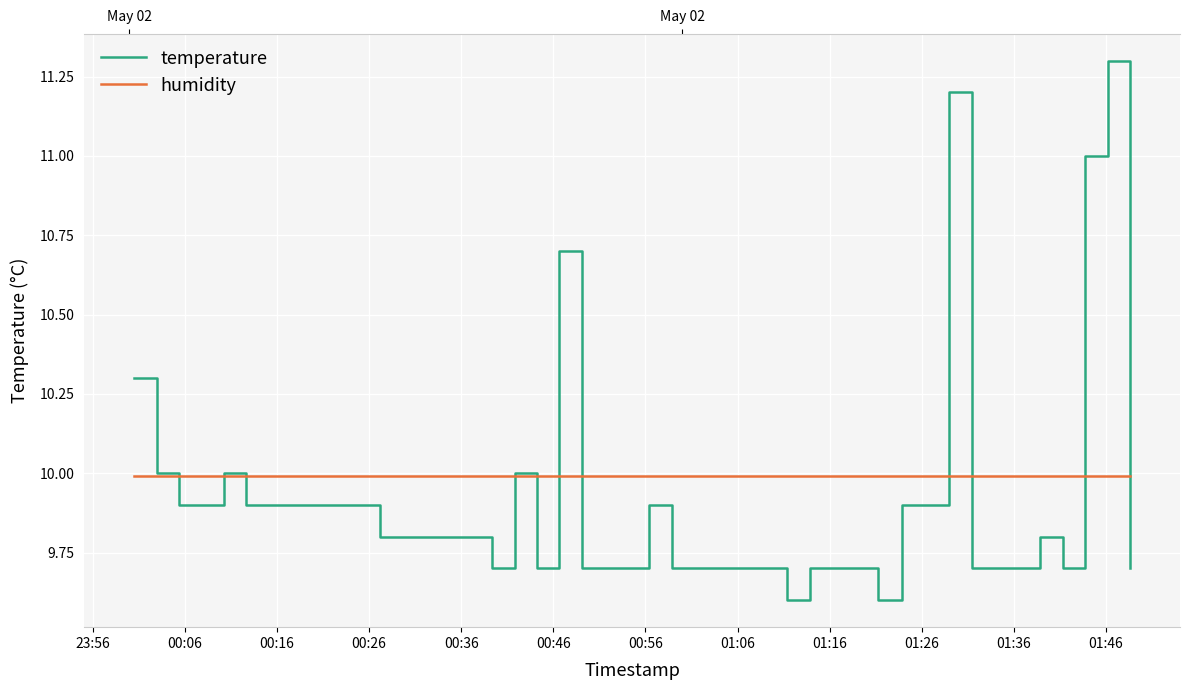

List the series in order of their peak value, lowest first.

humidity, temperature